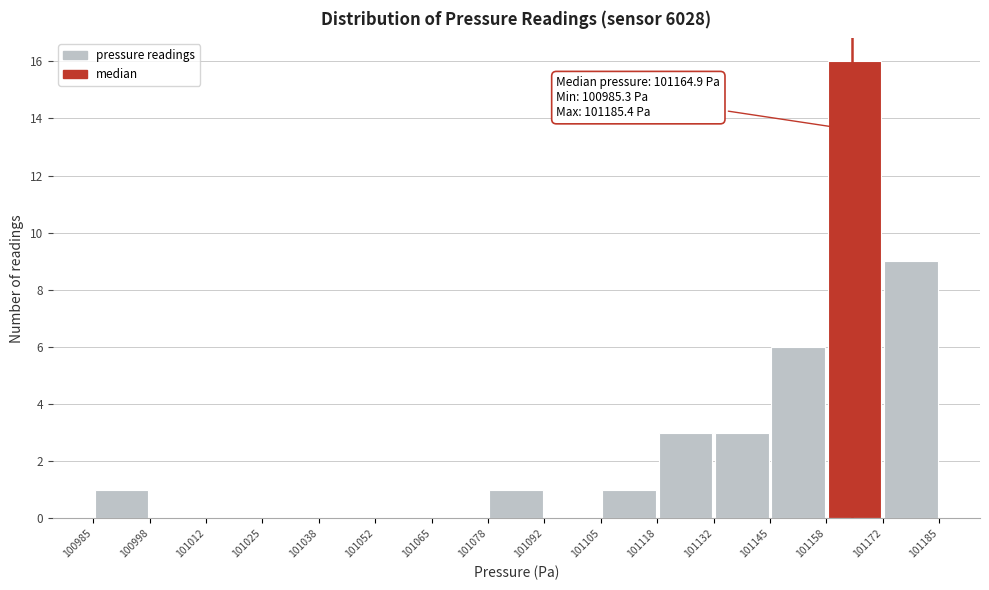

Which range on the x-axis has the tallest bar?

101158 to 101172